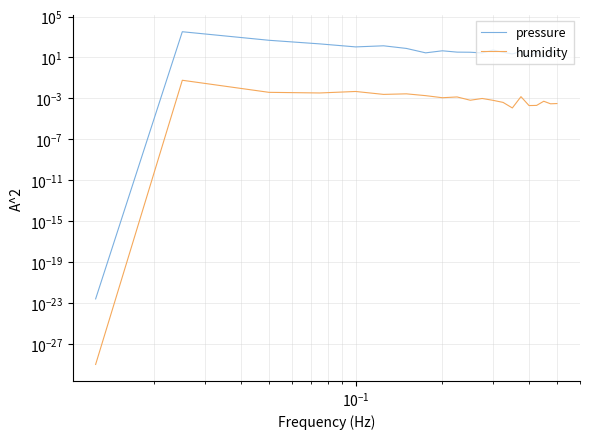

In humidity, how many points are higher than both neighbors (excluding endpoints)?

7